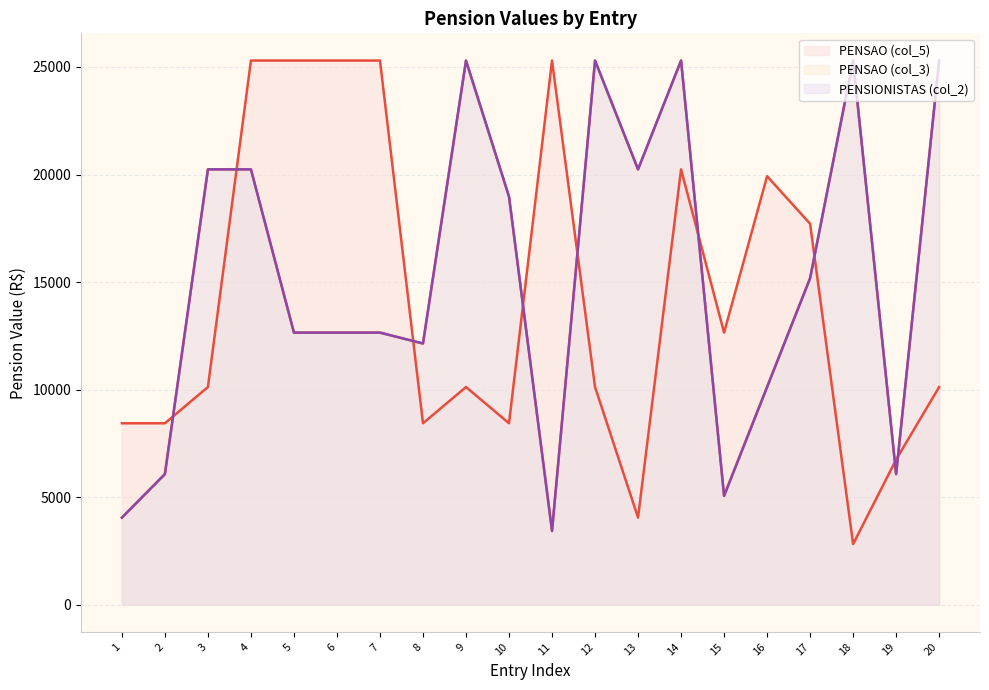

Is it true that PENSAO (col_5) equals 12650.0 at 15?

True